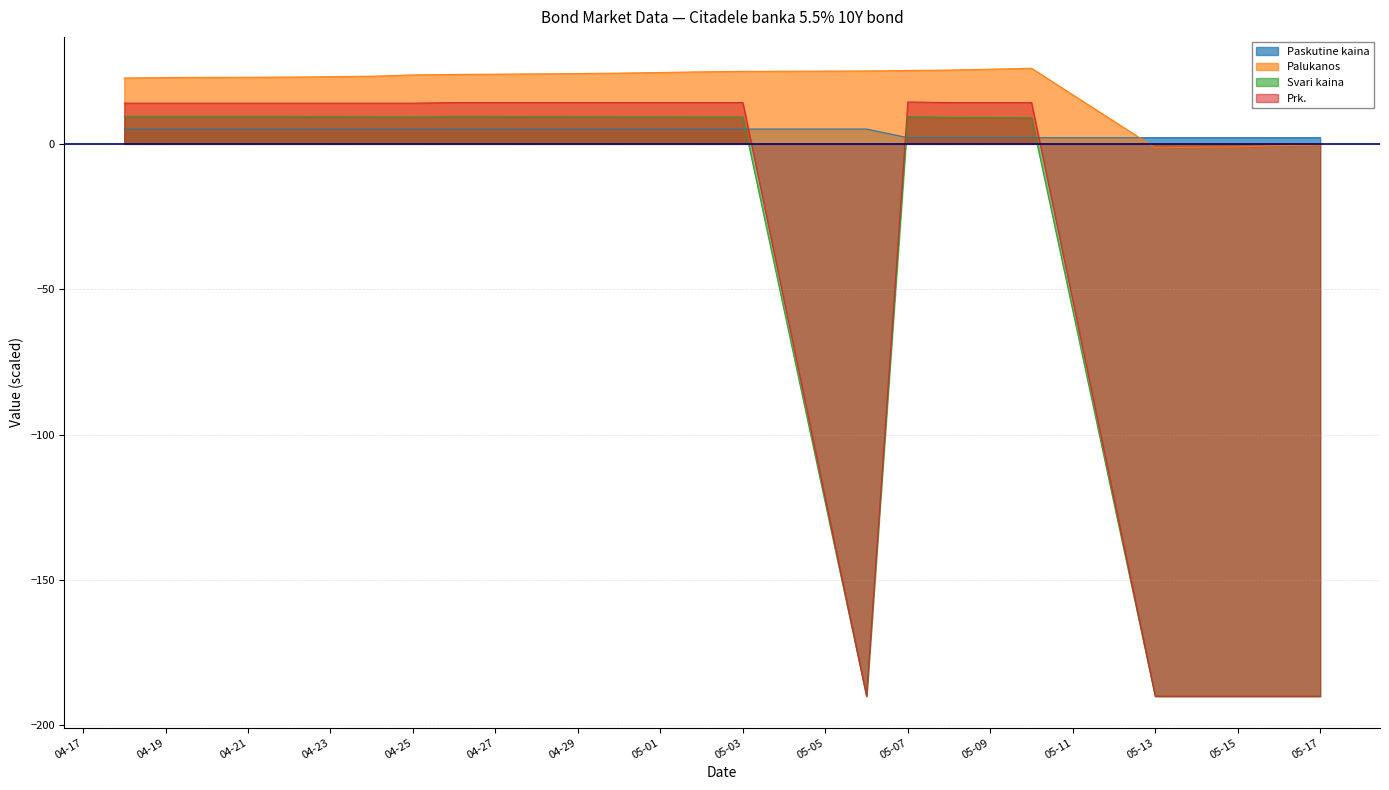

Which series has the largest total across all categories?

Palukanos